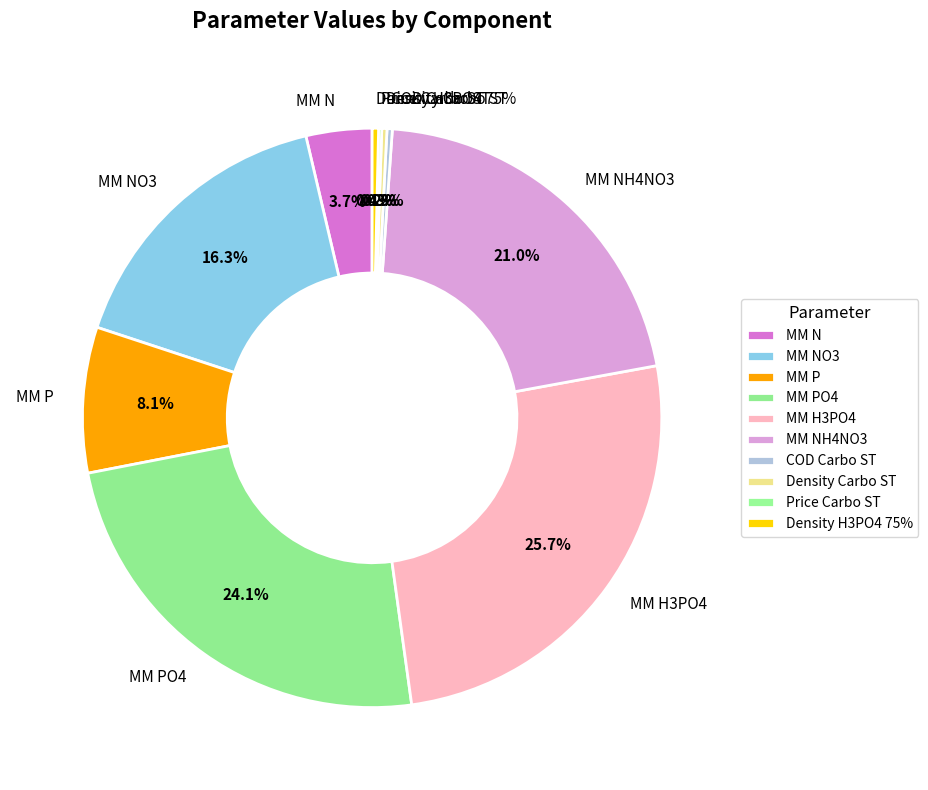

Which category has the biggest portion of the pie?

MM H3PO4